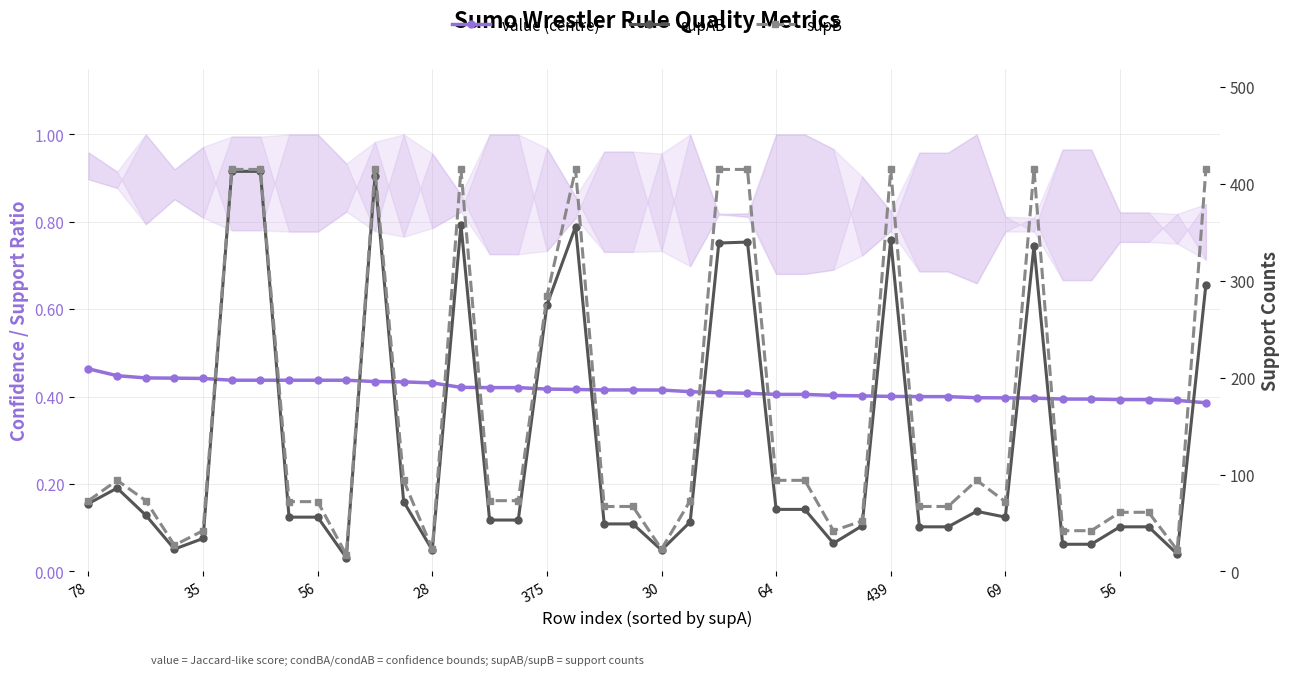

Reading left to right, extract all data points from this chart.

value (centre): 0.5	0.4	0.4	0.4	0.4	0.4	0.4	0.4	0.4	0.4	0.4	0.4	0.4	0.4	0.4	0.4	0.4	0.4	0.4	0.4	0.4	0.4	0.4	0.4	0.4	0.4	0.4	0.4	0.4	0.4	0.4	0.4	0.4	0.4	0.4	0.4	0.4	0.4	0.4	0.4
supAB: 70.0	86.0	58.0	23.0	34.0	413.0	413.0	56.0	56.0	14.0	408.0	72.0	22.0	358.0	53.0	53.0	275.0	356.0	49.0	49.0	22.0	51.0	339.0	340.0	64.0	64.0	29.0	47.0	342.0	46.0	46.0	62.0	56.0	336.0	28.0	28.0	46.0	46.0	18.0	296.0
supB: 73.0	94.0	73.0	27.0	42.0	415.0	415.0	72.0	72.0	17.0	415.0	94.0	23.0	415.0	73.0	73.0	284.0	415.0	67.0	67.0	23.0	73.0	415.0	415.0	94.0	94.0	42.0	52.0	415.0	67.0	67.0	94.0	72.0	415.0	42.0	42.0	61.0	61.0	22.0	415.0